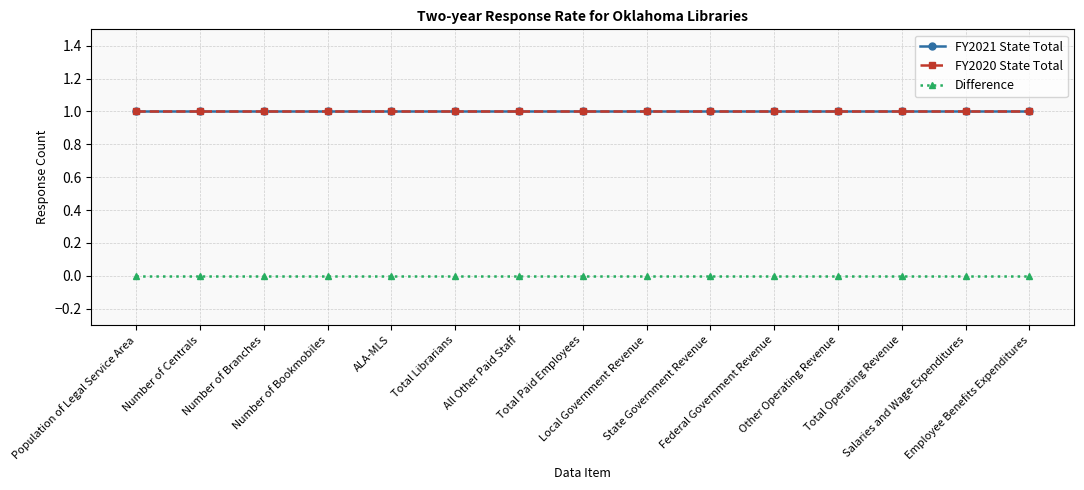

Is this an area chart (filled region under the line)?

No